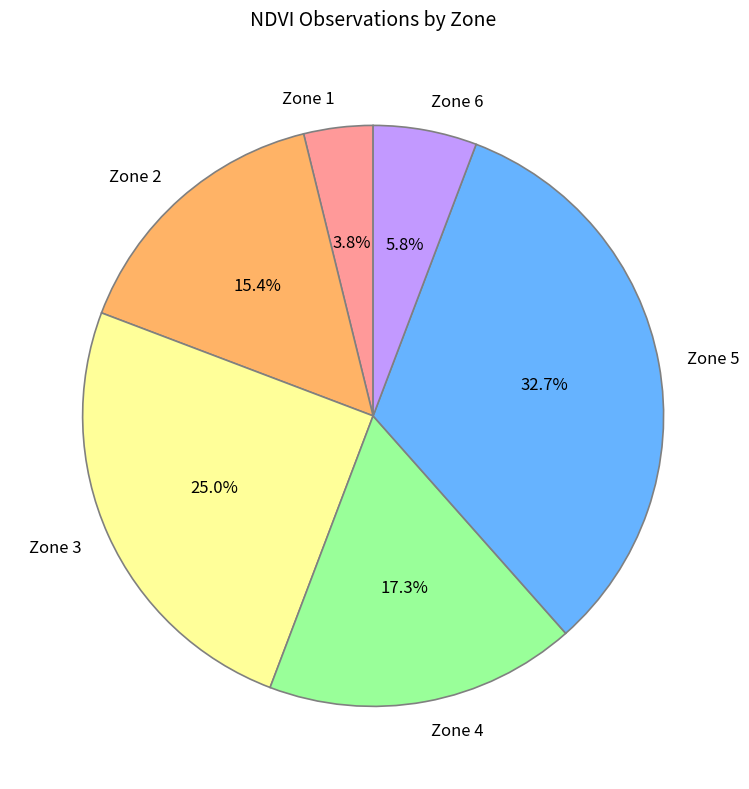

Is there any slice that represents more than half of the pie?

No